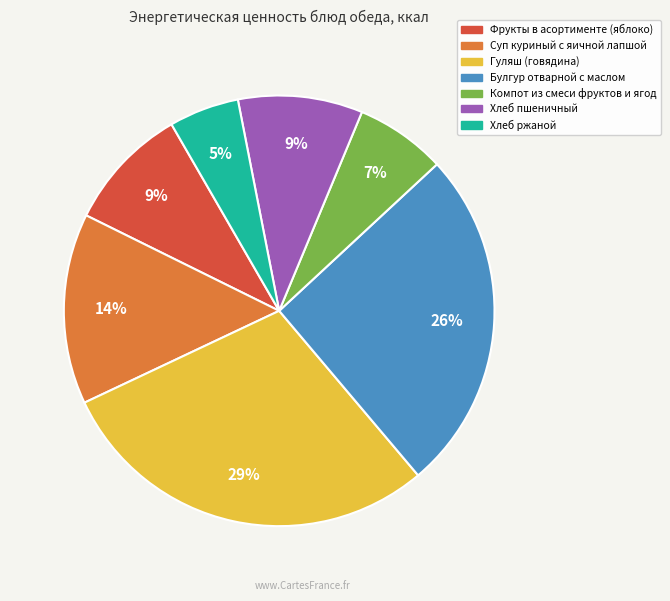

What percentage is the Фрукты в асортименте (яблоко) slice, to the nearest percent?

9%